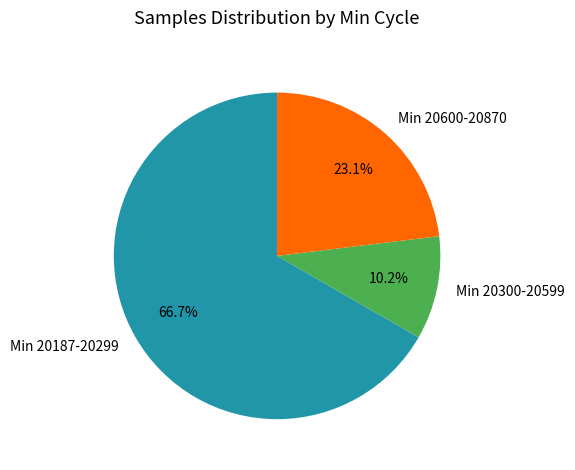

To the nearest percent, what is the average slice percentage?

33%